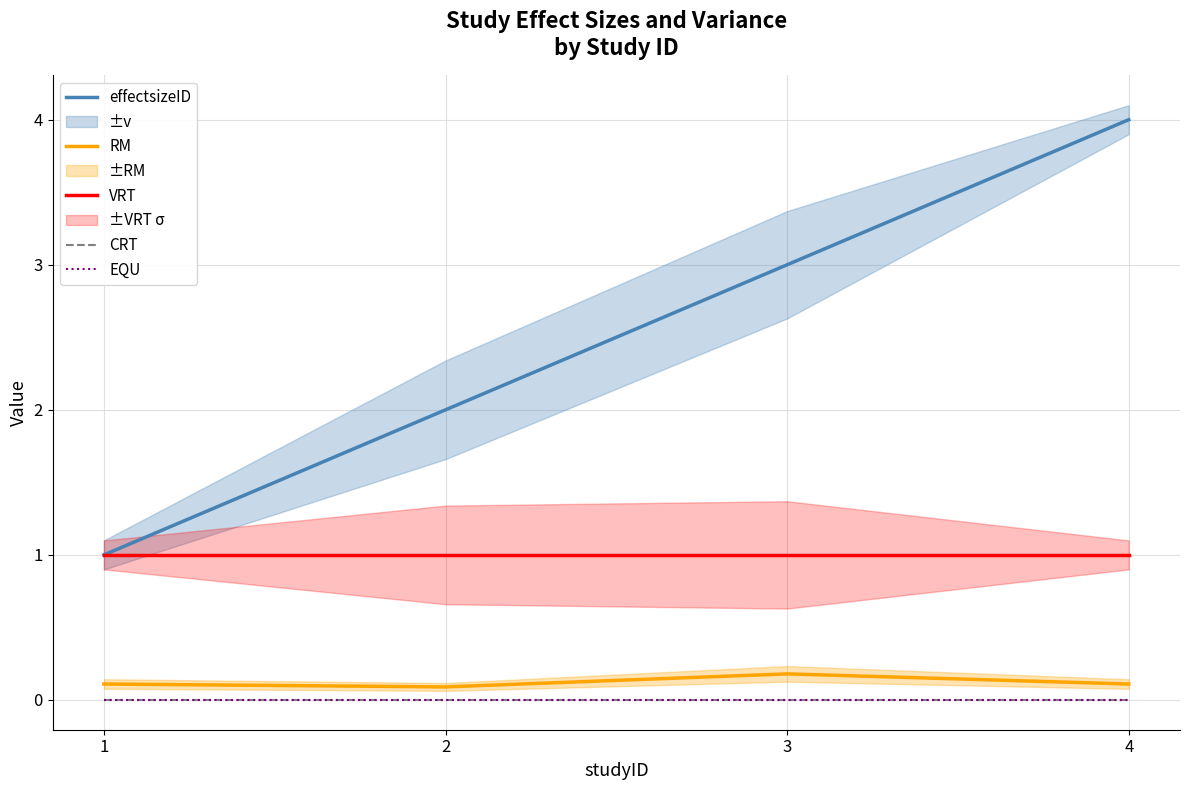

Reading left to right, list all the values displayed in this chart.

effectsizeID: 1=1.0	2=2.0	3=3.0	4=4.0
RM: 1=0.1	2=0.1	3=0.2	4=0.1
VRT: 1=1.0	2=1.0	3=1.0	4=1.0
CRT: 1=0.0	2=0.0	3=0.0	4=0.0
EQU: 1=0.0	2=0.0	3=0.0	4=0.0